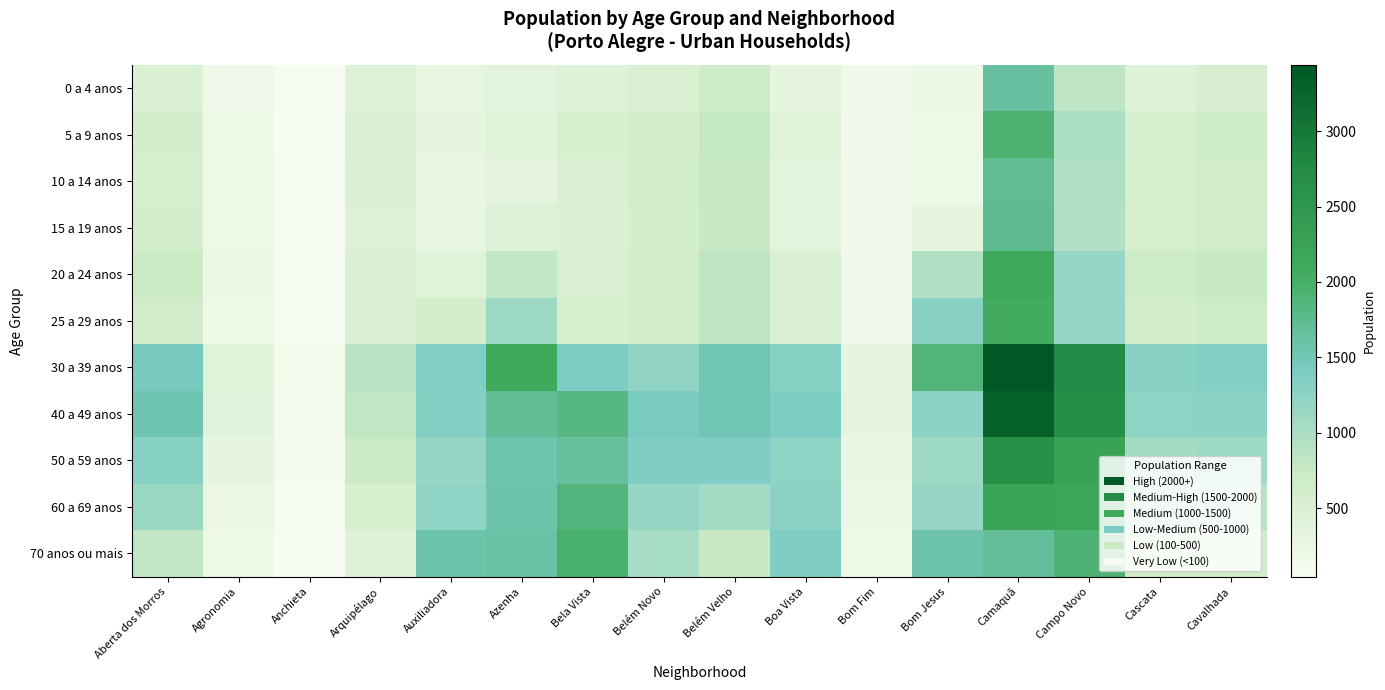

Reading left to right, transcribe all the data shown in this chart.

0 a 4 anos: Aberta dos Morros=486	Agronomia=164	Anchieta=63	Arquipélago=461	Auxiliadora=296	Azenha=371	Bela Vista=453	Belém Novo=531	Belém Velho=670	Boa Vista=335	Bom Fim=129	Bom Jesus=212	Camaquã=1625	Campo Novo=839	Cascata=455	Cavalhada=546
5 a 9 anos: Aberta dos Morros=607	Agronomia=185	Anchieta=56	Arquipélago=507	Auxiliadora=330	Azenha=412	Bela Vista=551	Belém Novo=625	Belém Velho=776	Boa Vista=404	Bom Fim=150	Bom Jesus=190	Camaquã=1951	Campo Novo=976	Cascata=584	Cavalhada=681
10 a 14 anos: Aberta dos Morros=567	Agronomia=171	Anchieta=61	Arquipélago=487	Auxiliadora=267	Azenha=350	Bela Vista=522	Belém Novo=623	Belém Velho=758	Boa Vista=372	Bom Fim=130	Bom Jesus=201	Camaquã=1725	Campo Novo=974	Cascata=567	Cavalhada=664
15 a 19 anos: Aberta dos Morros=608	Agronomia=187	Anchieta=66	Arquipélago=480	Auxiliadora=290	Azenha=460	Bela Vista=495	Belém Novo=609	Belém Velho=769	Boa Vista=373	Bom Fim=152	Bom Jesus=334	Camaquã=1730	Campo Novo=956	Cascata=569	Cavalhada=653
20 a 24 anos: Aberta dos Morros=712	Agronomia=217	Anchieta=82	Arquipélago=513	Auxiliadora=416	Azenha=813	Bela Vista=526	Belém Novo=624	Belém Velho=849	Boa Vista=506	Bom Fim=156	Bom Jesus=969	Camaquã=2156	Campo Novo=1179	Cascata=702	Cavalhada=763
25 a 29 anos: Aberta dos Morros=651	Agronomia=205	Anchieta=72	Arquipélago=515	Auxiliadora=604	Azenha=1129	Bela Vista=561	Belém Novo=631	Belém Velho=833	Boa Vista=529	Bom Fim=155	Bom Jesus=1283	Camaquã=2073	Campo Novo=1189	Cascata=633	Cavalhada=700
30 a 39 anos: Aberta dos Morros=1440	Agronomia=413	Anchieta=101	Arquipélago=899	Auxiliadora=1349	Azenha=2104	Bela Vista=1378	Belém Novo=1223	Belém Velho=1529	Boa Vista=1303	Bom Fim=302	Bom Jesus=1878	Camaquã=3440	Campo Novo=2772	Cascata=1287	Cavalhada=1325
40 a 49 anos: Aberta dos Morros=1534	Agronomia=391	Anchieta=87	Arquipélago=820	Auxiliadora=1344	Azenha=1711	Bela Vista=1828	Belém Novo=1413	Belém Velho=1513	Boa Vista=1380	Bom Fim=307	Bom Jesus=1257	Camaquã=3319	Campo Novo=2690	Cascata=1249	Cavalhada=1268
50 a 59 anos: Aberta dos Morros=1309	Agronomia=323	Anchieta=94	Arquipélago=731	Auxiliadora=1187	Azenha=1549	Bela Vista=1655	Belém Novo=1359	Belém Velho=1370	Boa Vista=1239	Bom Fim=267	Bom Jesus=1108	Camaquã=2658	Campo Novo=2247	Cascata=1075	Cavalhada=1113
60 a 69 anos: Aberta dos Morros=1134	Agronomia=234	Anchieta=63	Arquipélago=572	Auxiliadora=1246	Azenha=1566	Bela Vista=1870	Belém Novo=1177	Belém Velho=1066	Boa Vista=1261	Bom Fim=242	Bom Jesus=1166	Camaquã=2231	Campo Novo=2197	Cascata=970	Cavalhada=897
70 anos ou mais: Aberta dos Morros=806	Agronomia=187	Anchieta=46	Arquipélago=426	Auxiliadora=1580	Azenha=1599	Bela Vista=1980	Belém Novo=1036	Belém Velho=760	Boa Vista=1371	Bom Fim=173	Bom Jesus=1562	Camaquã=1681	Campo Novo=1916	Cascata=652	Cavalhada=624